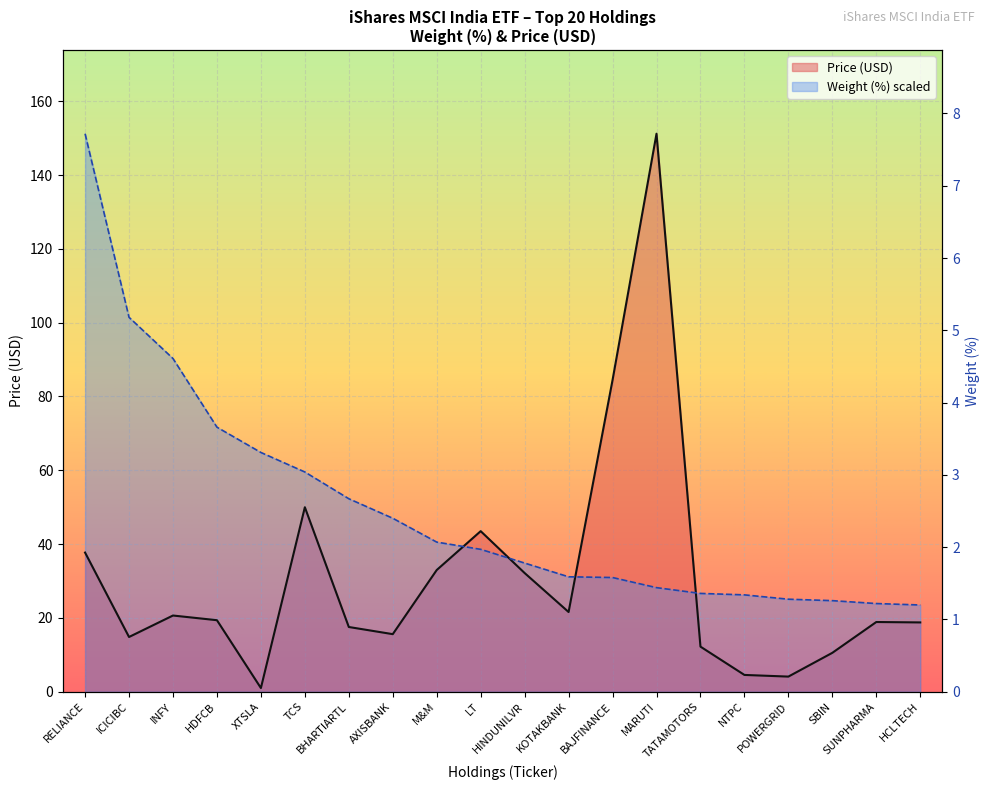

Reading right to left, extract all data points from this chart.

Weight (%): 23.5	23.9	24.7	25.1	26.2	26.6	28.2	30.9	31.1	34.9	38.6	40.5	47.0	52.3	59.5	64.8	71.7	90.3	101.5	151.2
Price (USD): 18.8	18.9	10.5	4.1	4.5	12.2	151.2	84.5	21.6	32.2	43.5	33.0	15.6	17.5	50.0	1.0	19.4	20.6	14.8	37.7